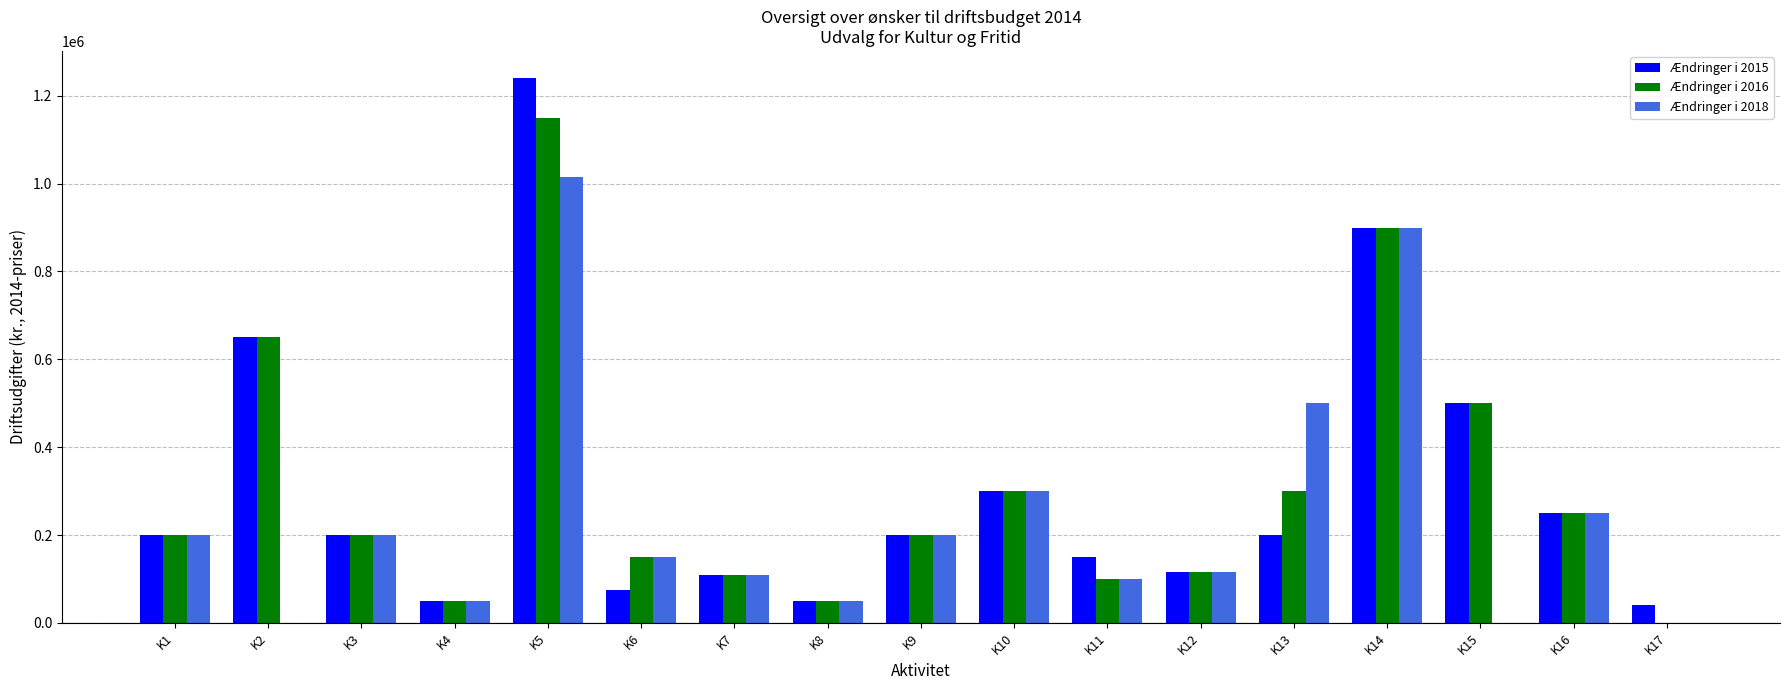

What value does the Ændringer i 2016 series have at K2, to the nearest 10?

650000